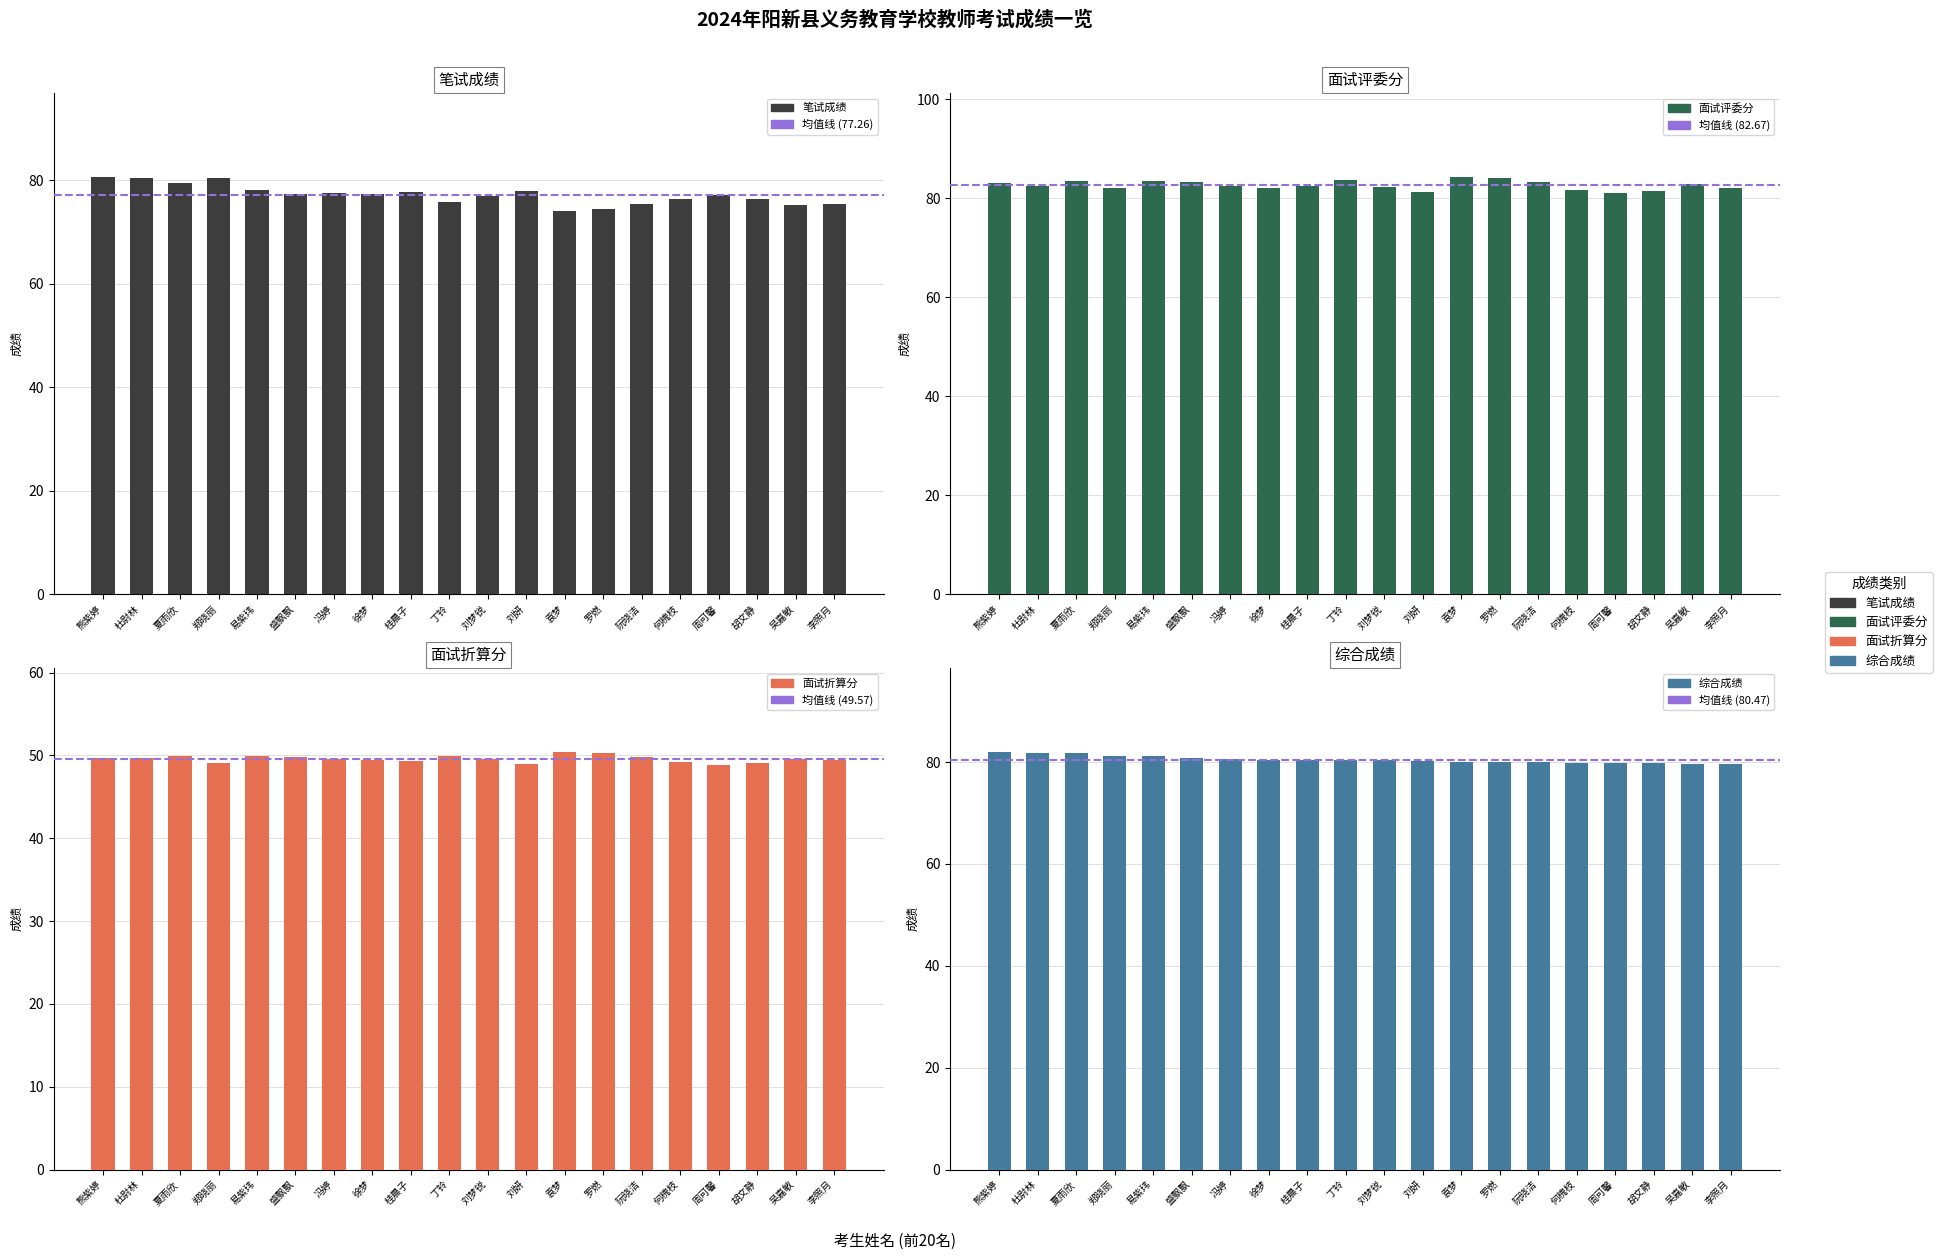

What is the difference between the 笔试成绩 values at 罗燃 and 胡文静?

2.1